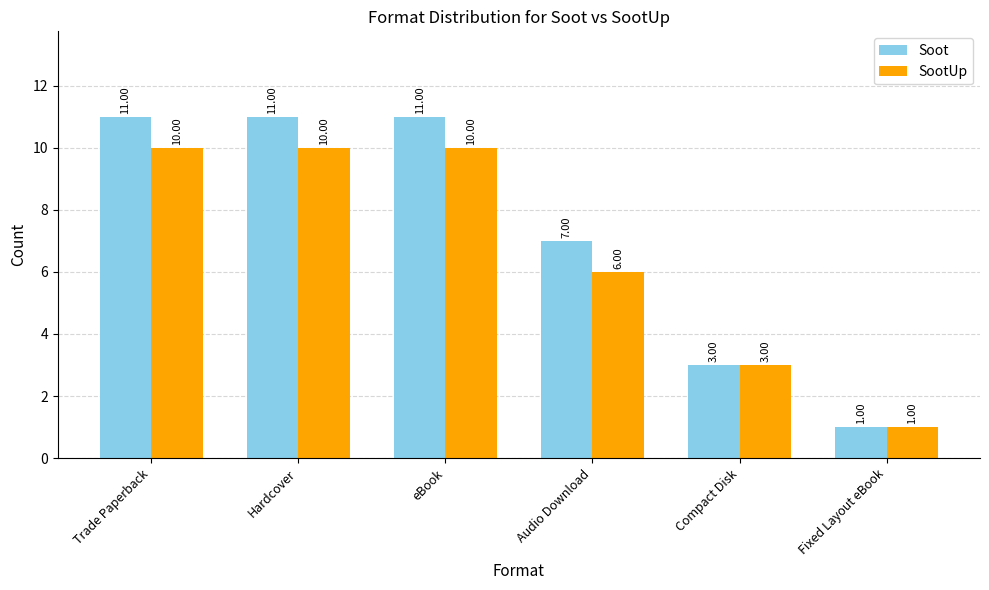

How many series are shown in this chart?

2